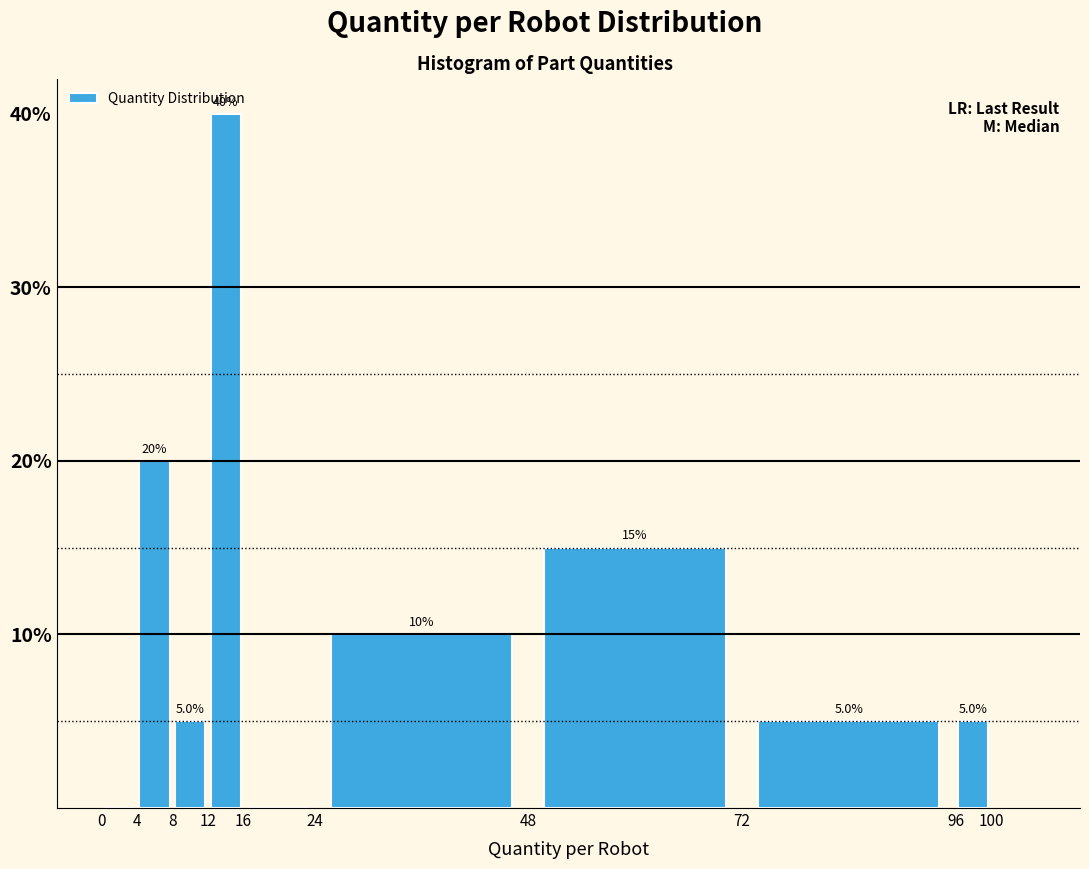

Which range on the x-axis has the tallest bar?

12 to 16